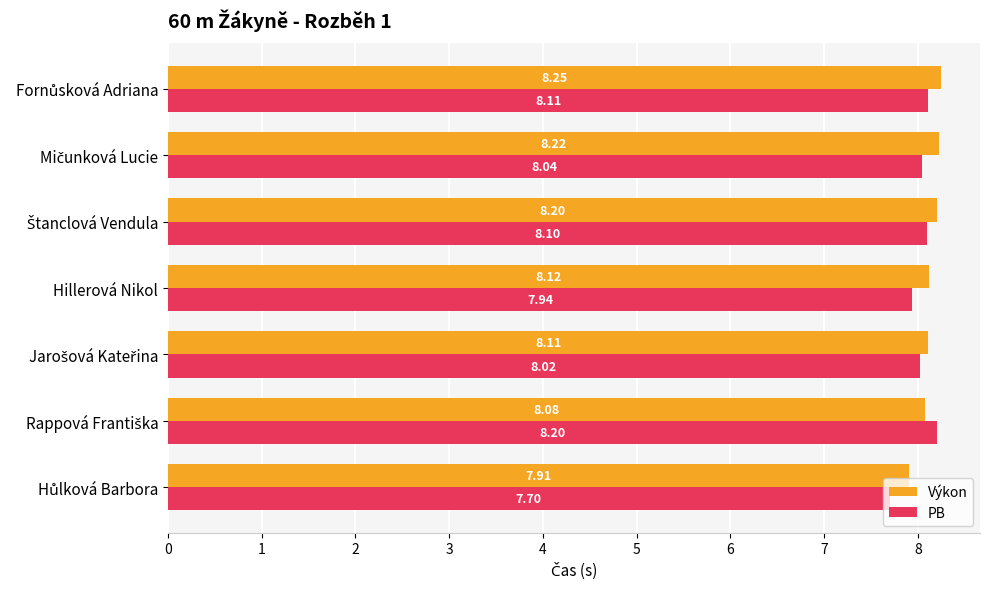

What is the difference between the maximum and minimum values in the PB series?

0.5